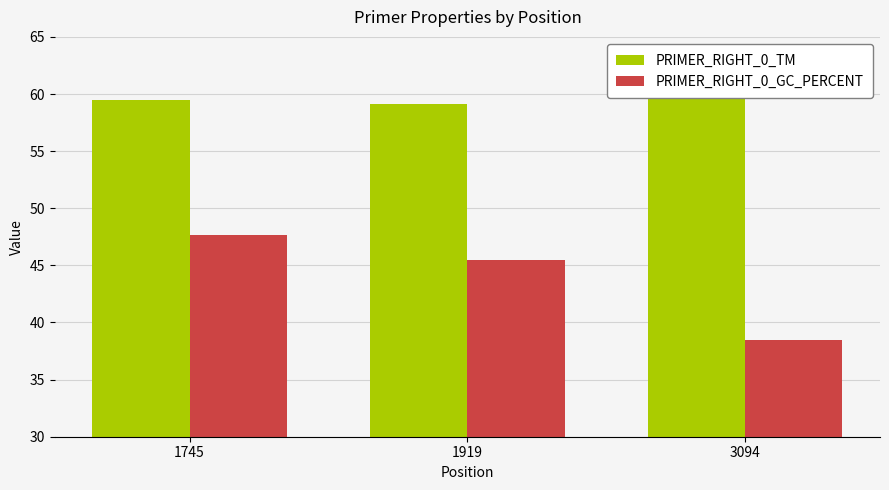

Which series has the largest range (max minus min)?

PRIMER_RIGHT_0_GC_PERCENT